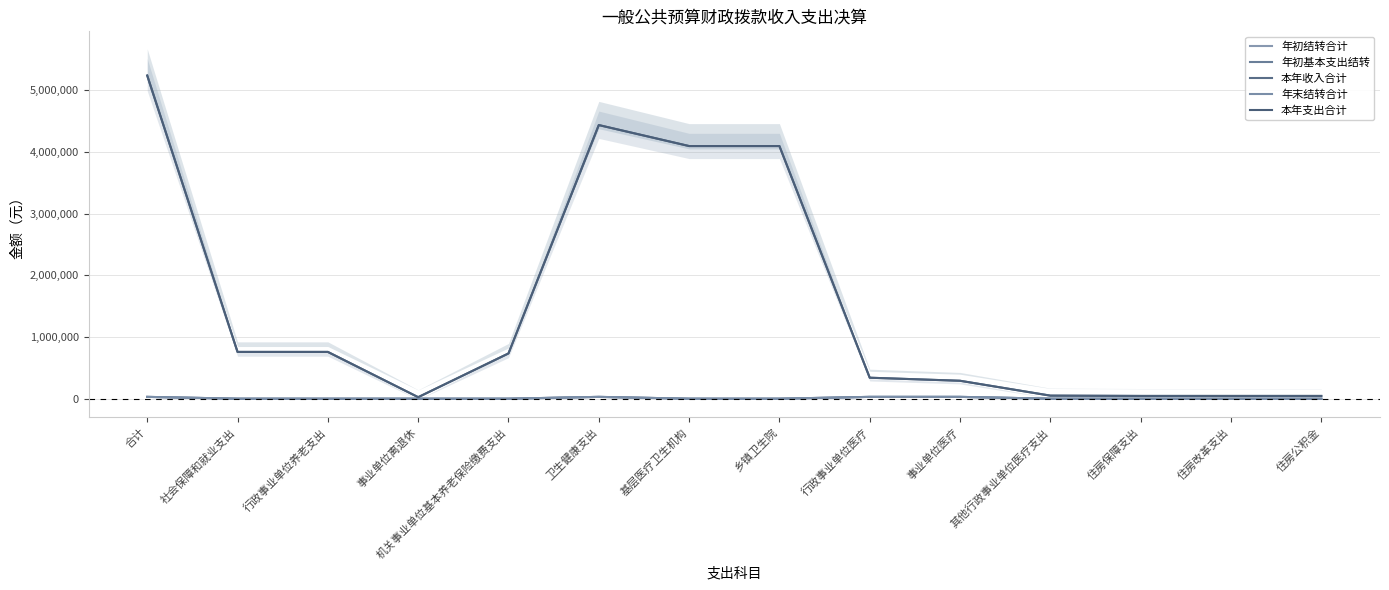

At which category is the sum across all series the highest?

合计